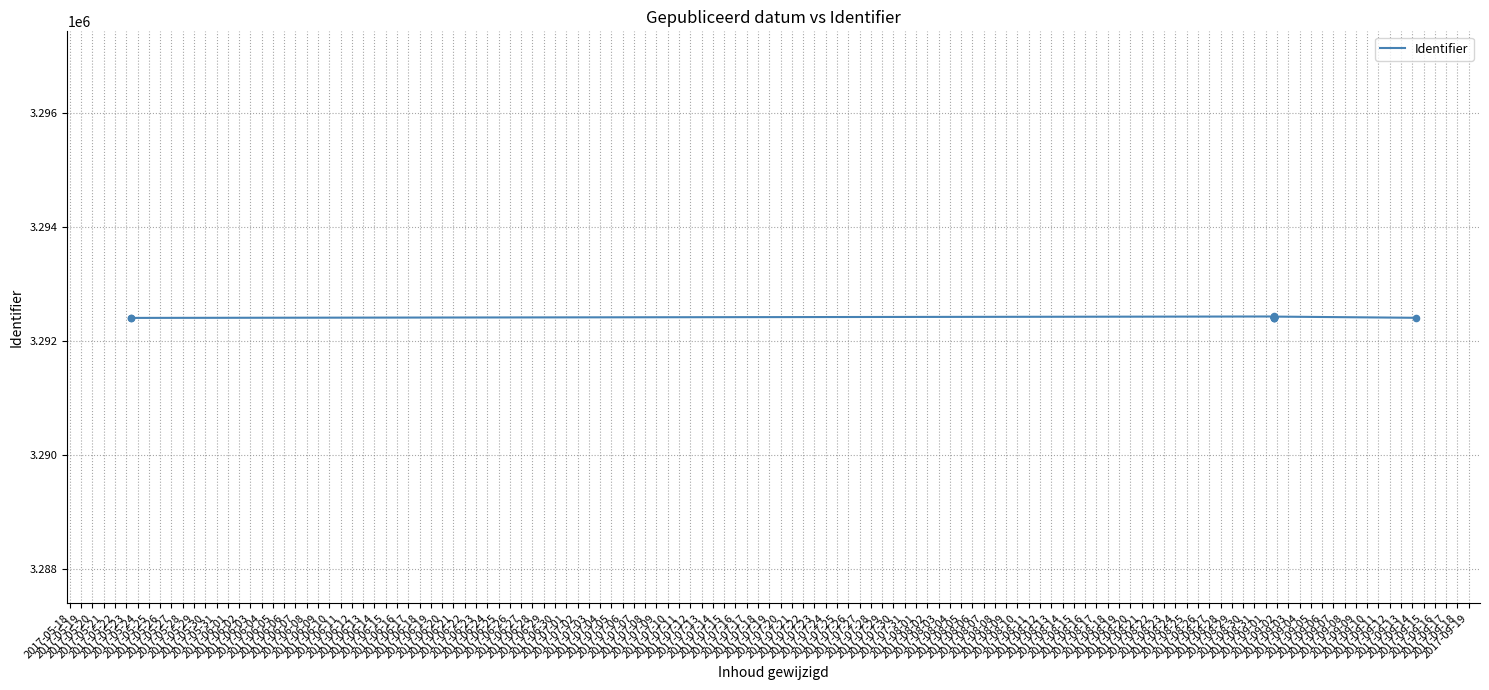

Which has a higher value, 2017-05-24 or 2017-05-31?

2017-05-31